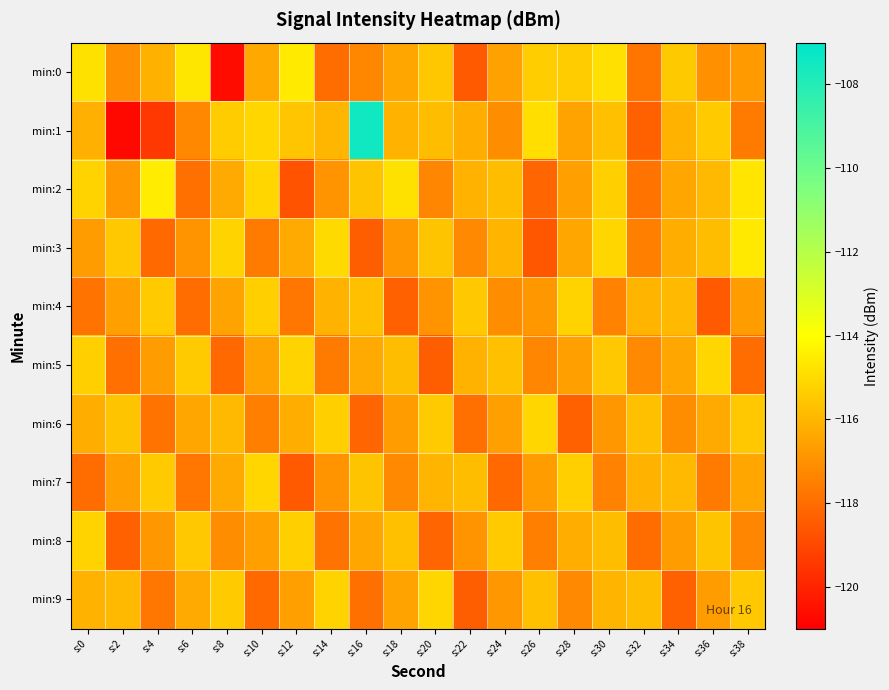

What is the greatest value displayed?

-107.5